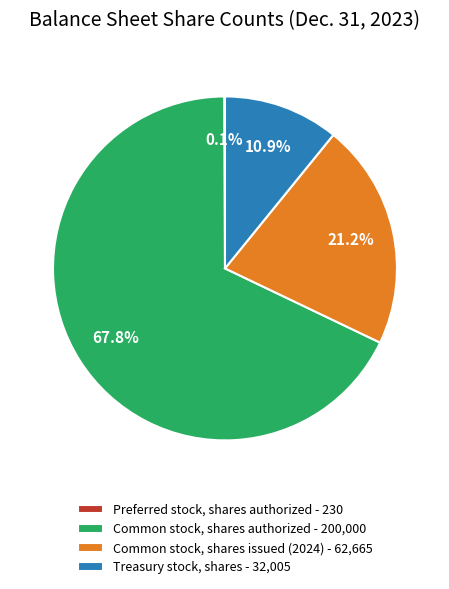

True or false: Treasury stock, shares accounts for 11% of the total.

True